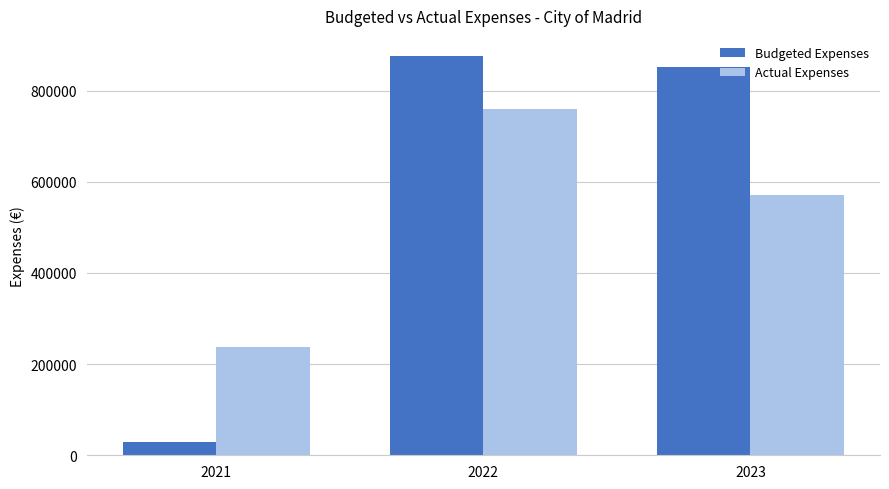

How many distinct data groups are displayed?

2